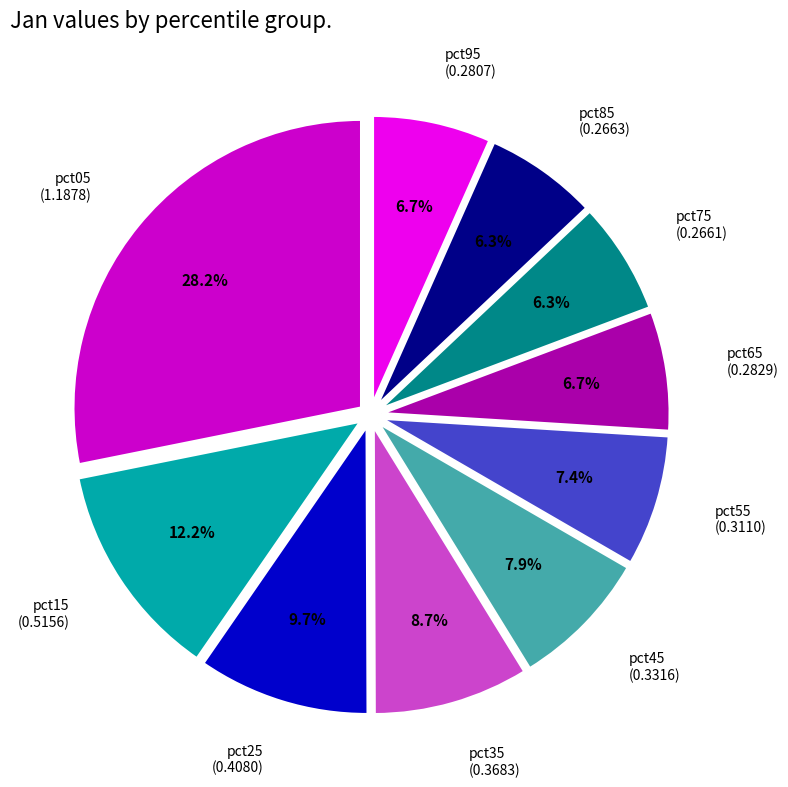

Does any single category account for the majority?

No